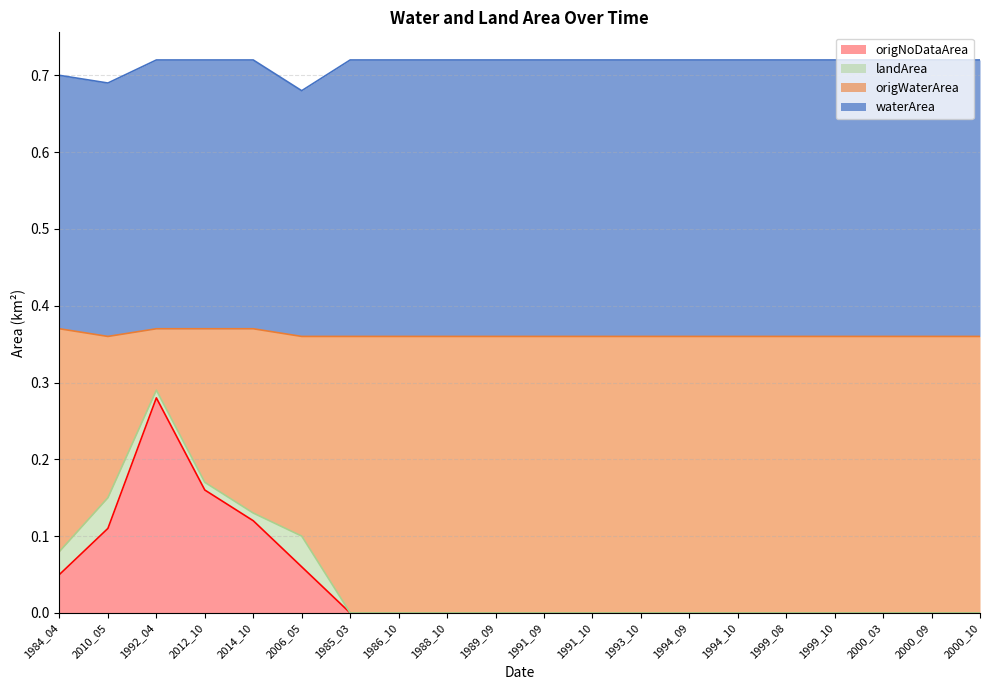

Which has a higher value, 1994_09 or 2000_10?

1994_09